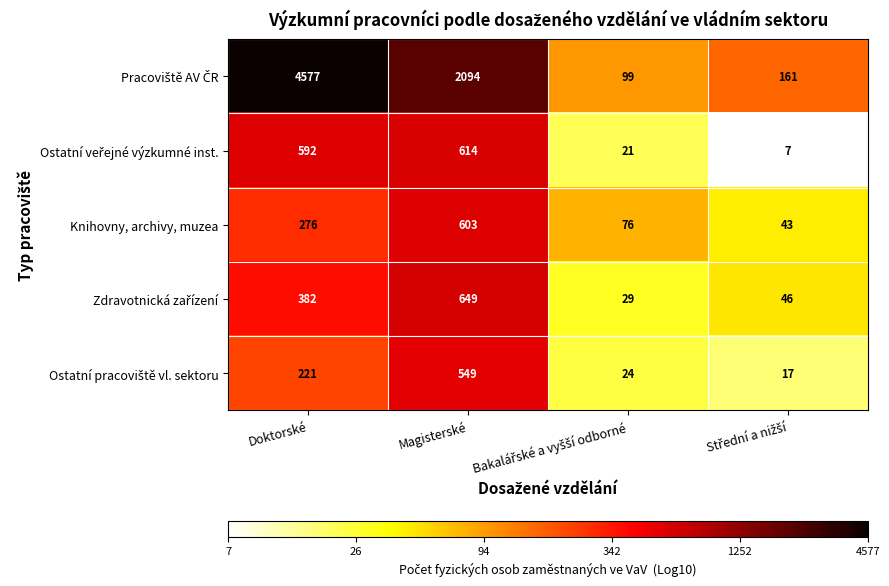

How many distinct data groups are displayed?

5